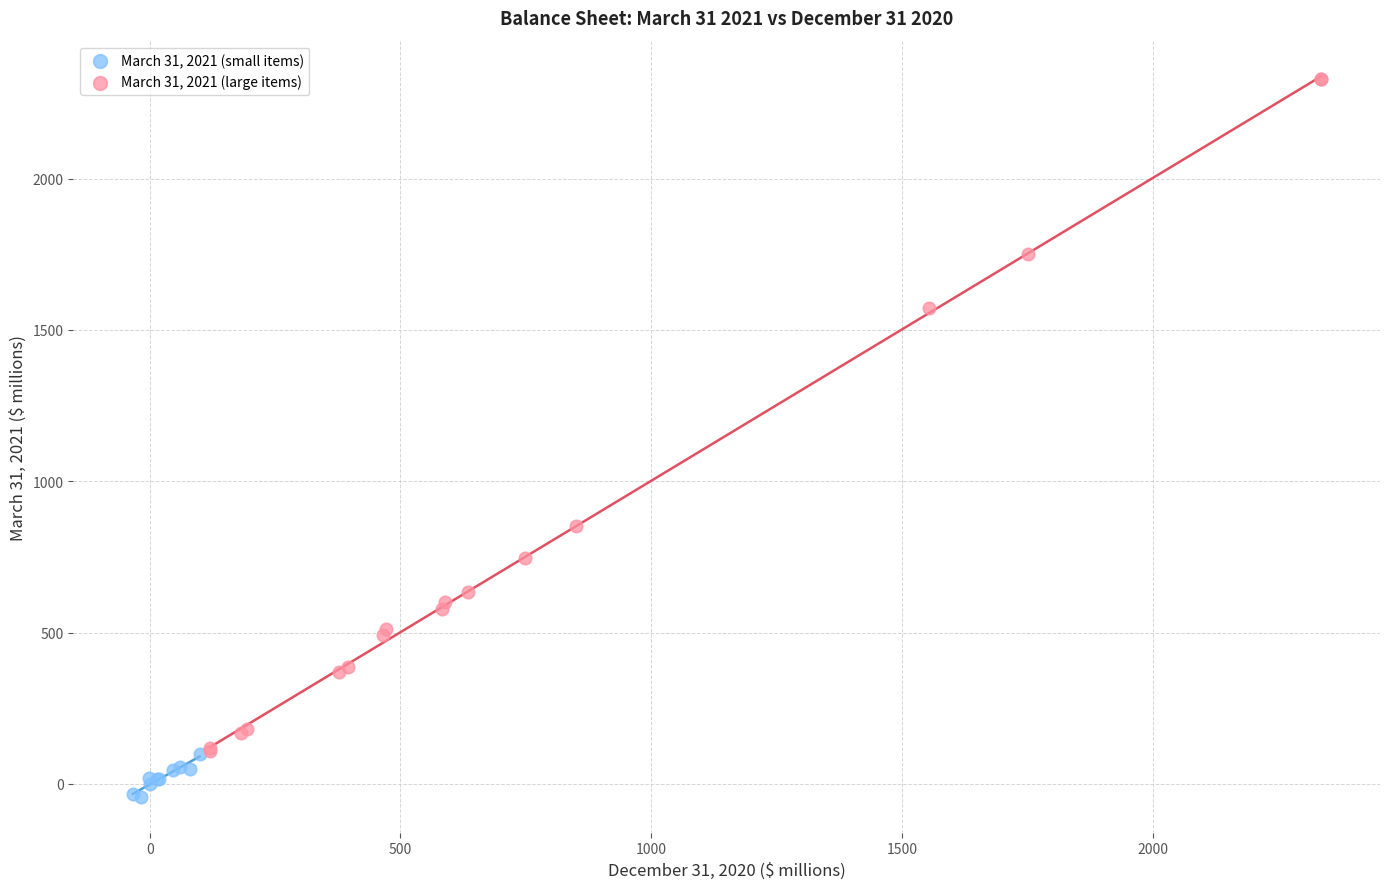

What are all the series names shown in the legend?

March 31, 2021 (small items), March 31, 2021 (large items)